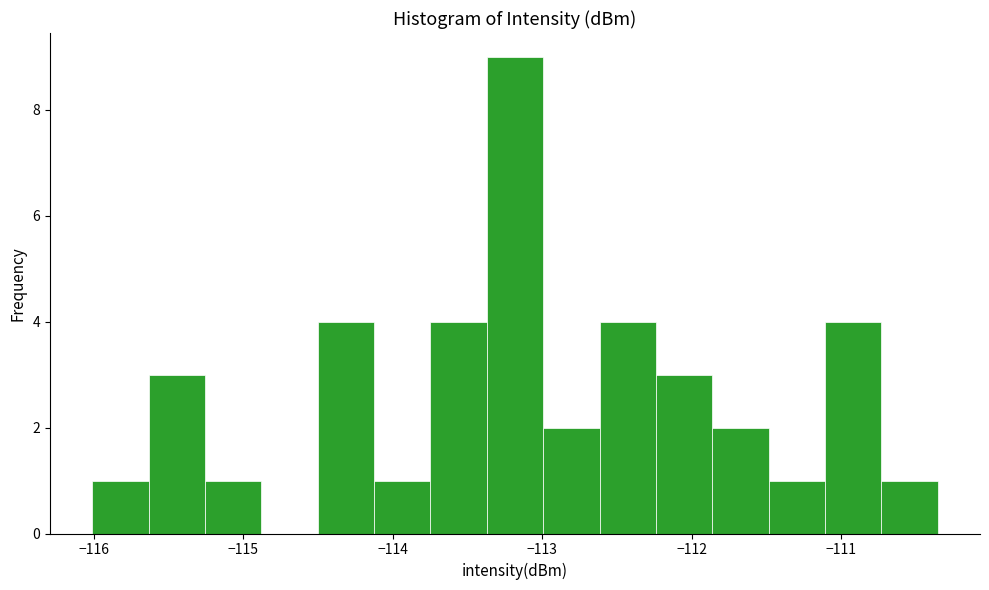

Read against the x-axis, roughly where is the centre of the tallest bar?

-113.2